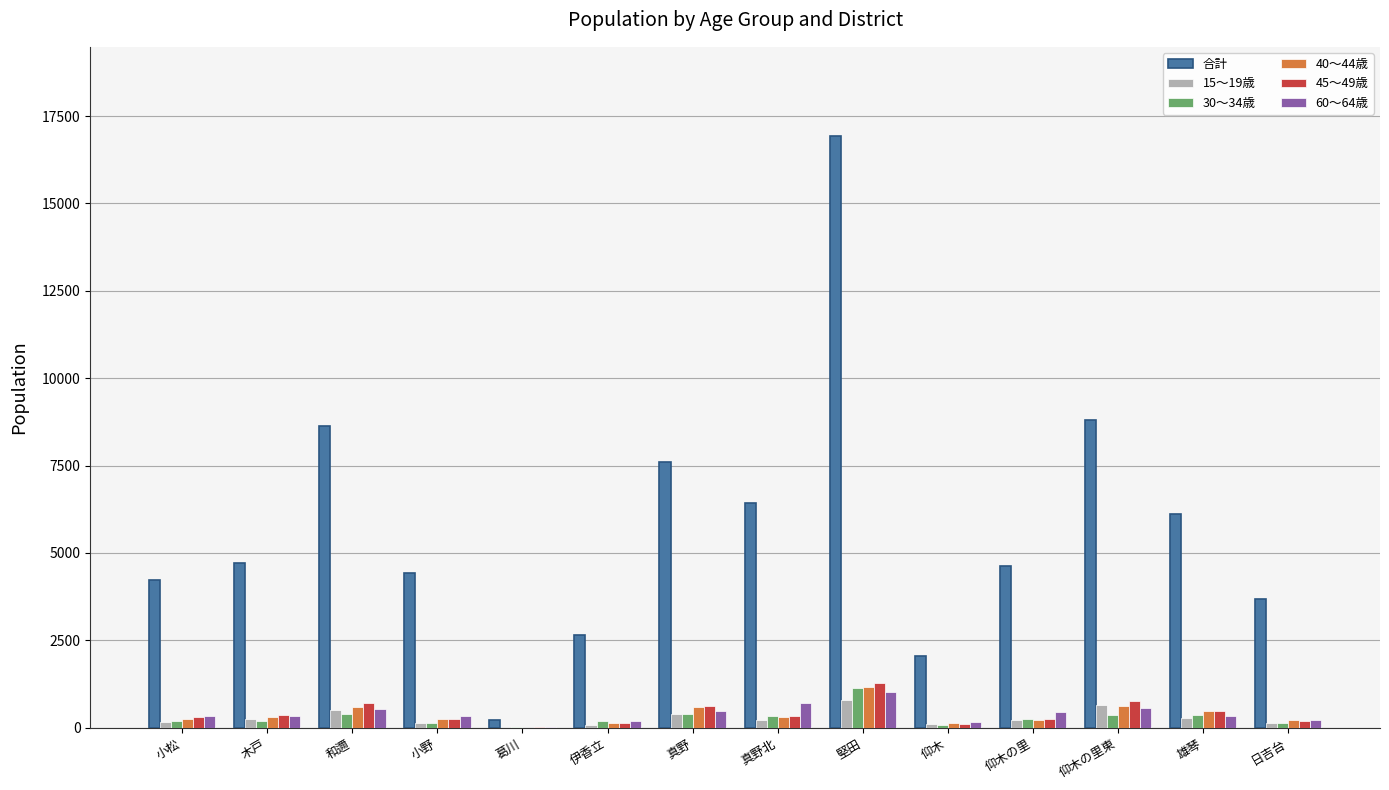

Which series changed the most between 和邇 and 葛川?

合計